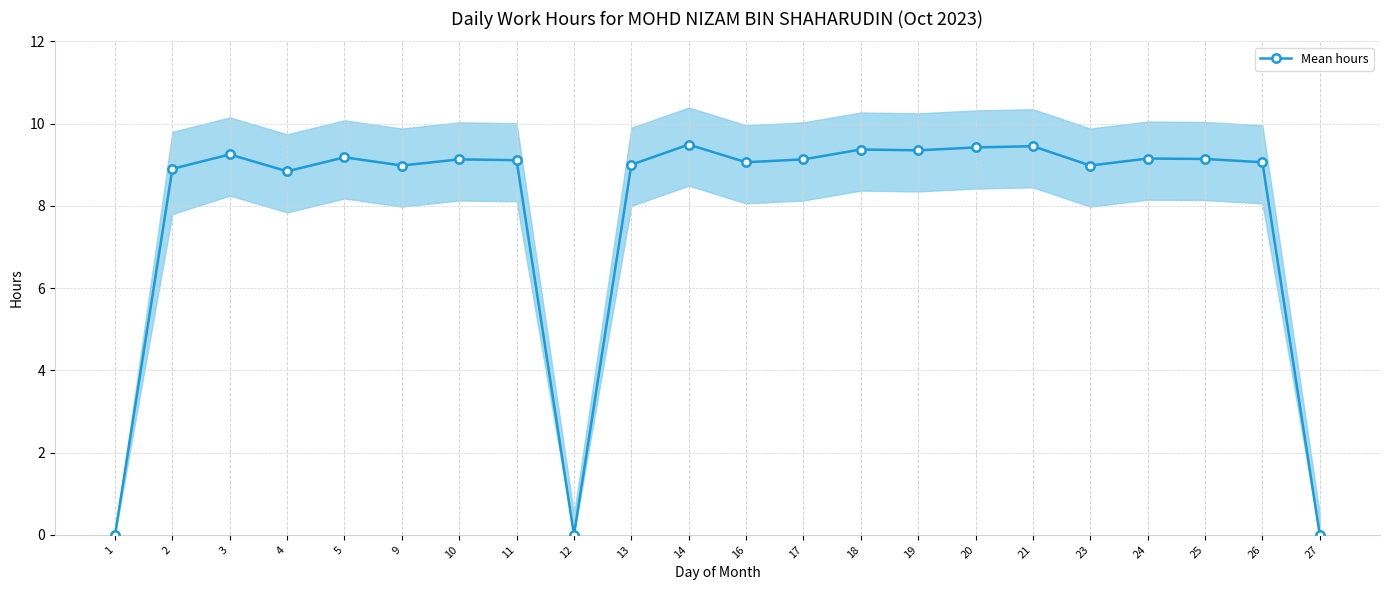

What is the maximum value shown in the chart?

9.5